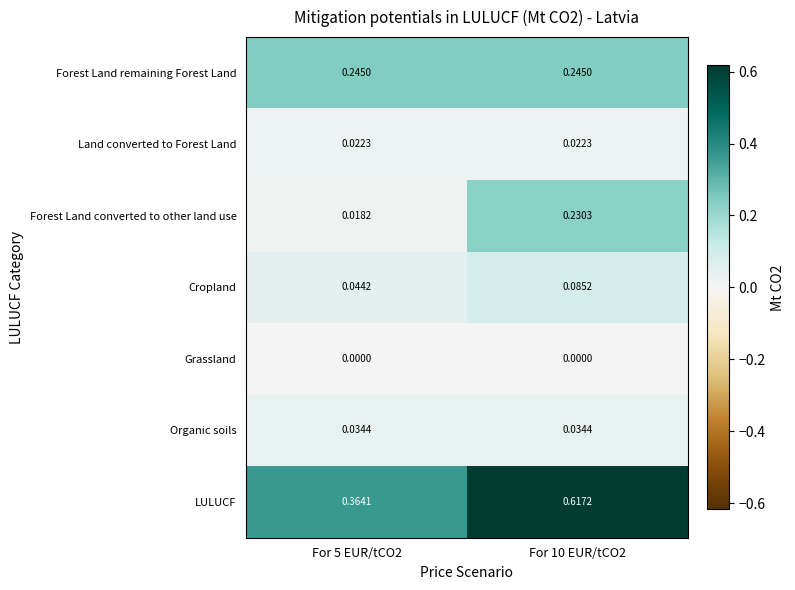

Which series has the widest spread of values?

LULUCF